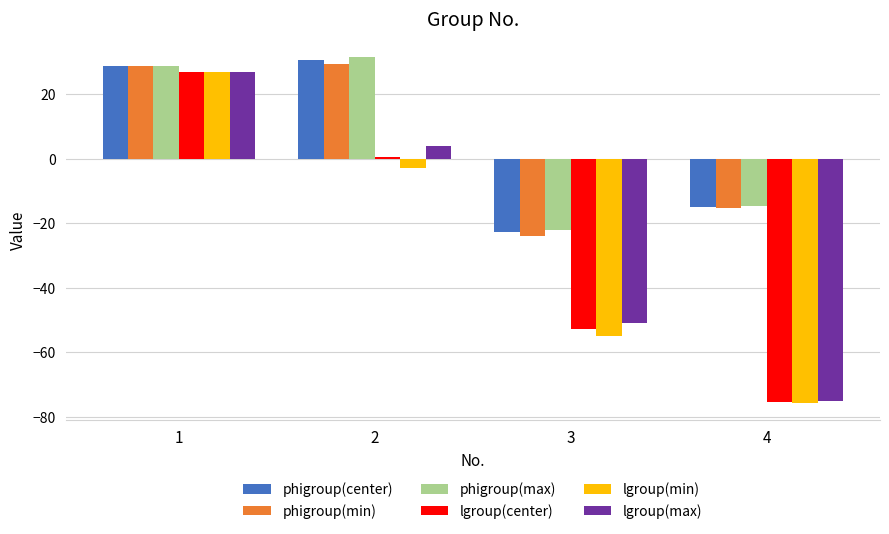

Which series has the largest range (max minus min)?

lgroup(min)